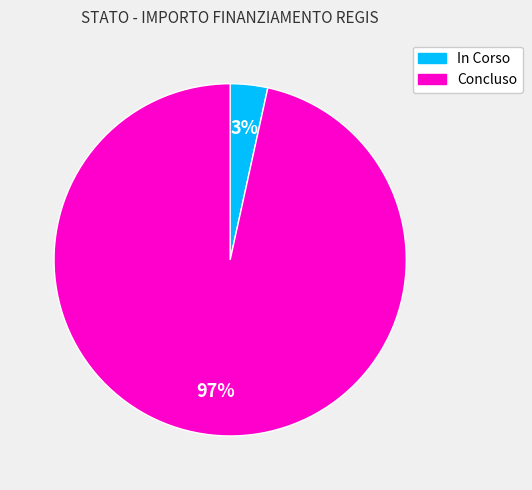

Which slice is the smallest?

In Corso